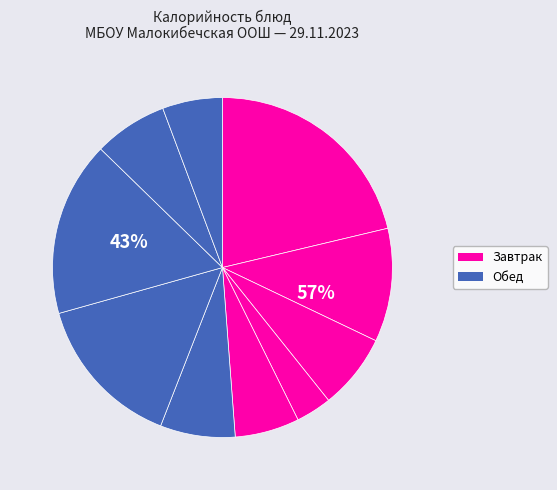

Does Суп с макаронными изд. account for over 50% of the chart?

No